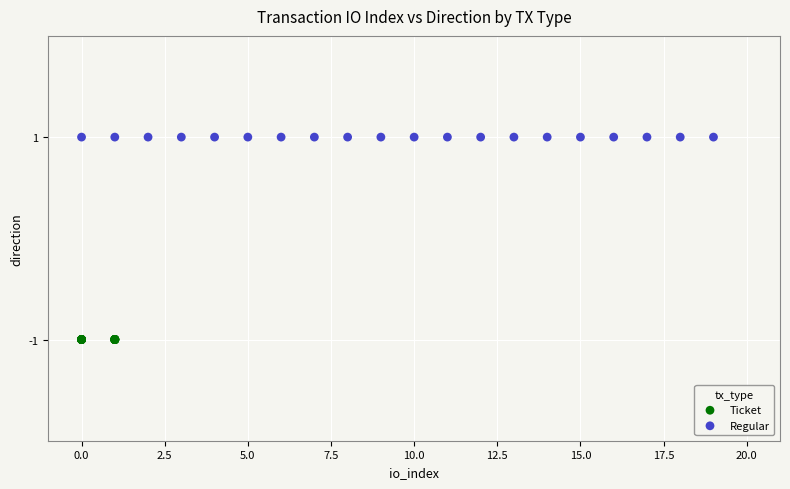

Which series contains the lowest Y value?

Ticket